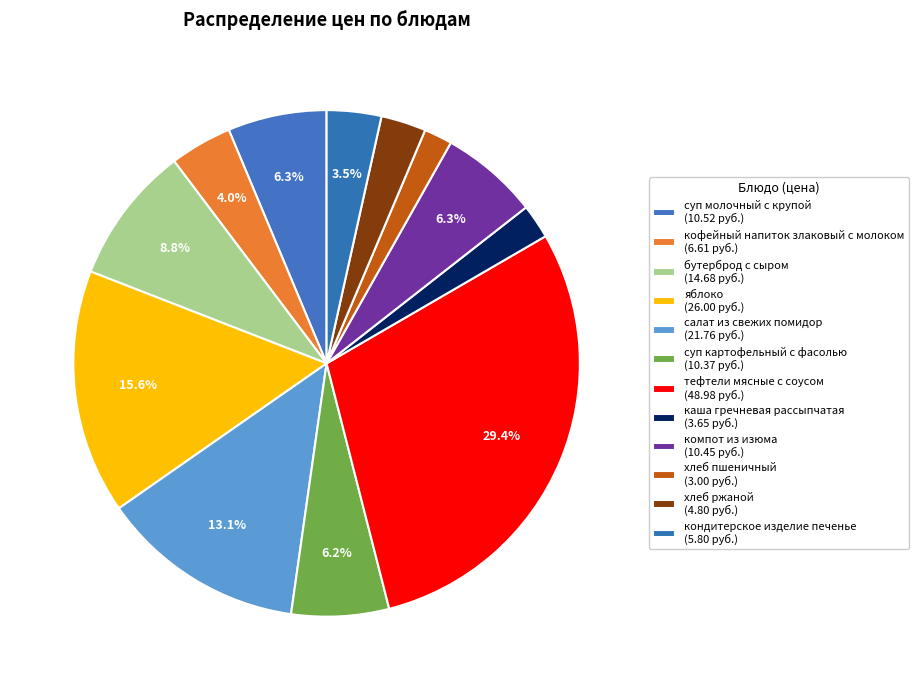

The суп картофельный с фасолью slice represents 17% of the pie. True or false?

False